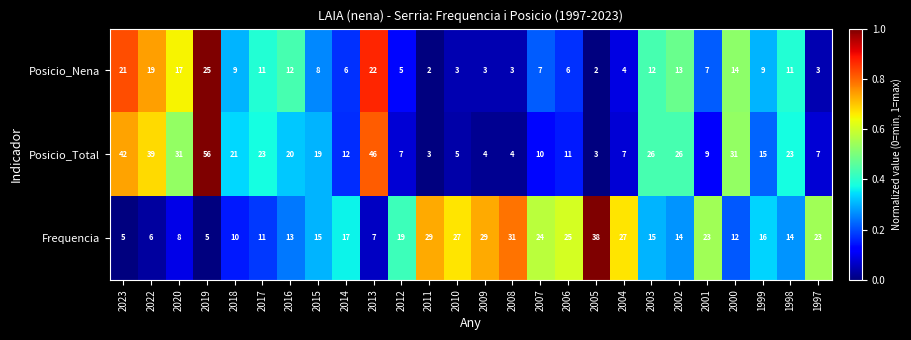

The Frequencia series shows 4 at 2020. True or false?

False